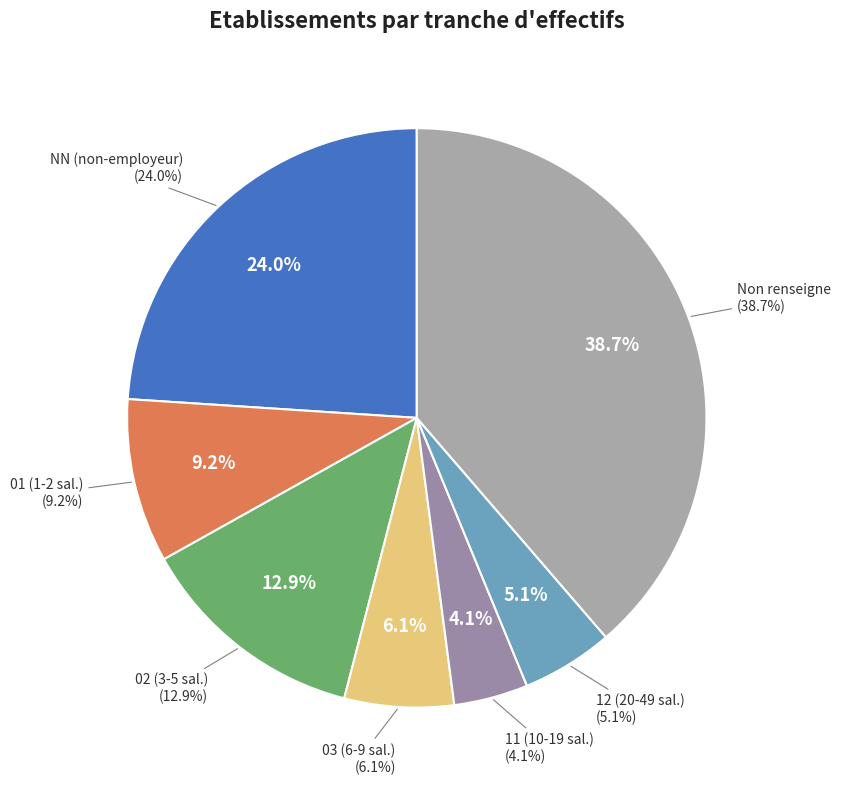

The 03 slice represents 1% of the pie. True or false?

False